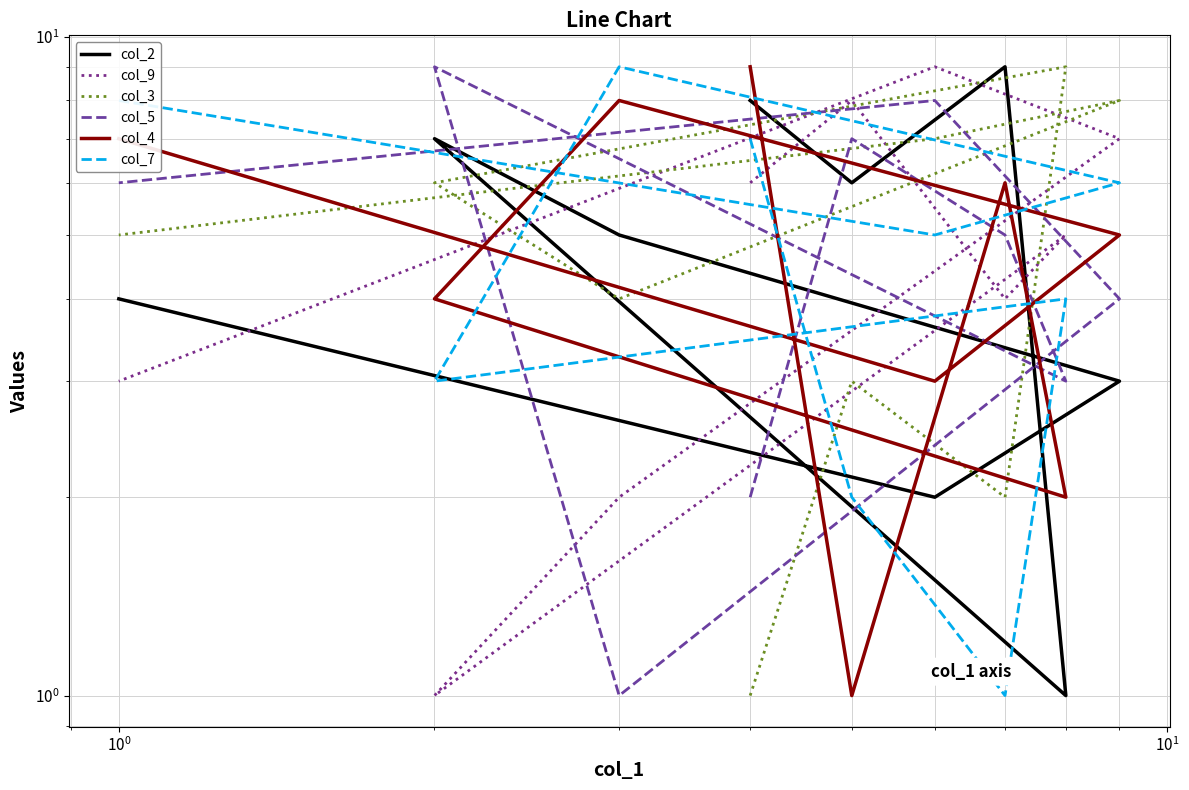

True or false: col_7 has a value of 12 at $\mathdefault{10^{3}}$.

False